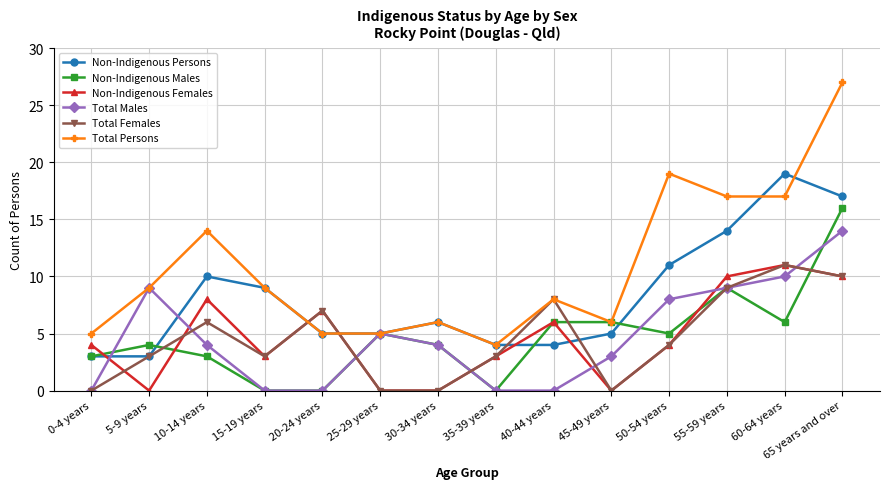

At how many categories does at least one series exceed 24?

1